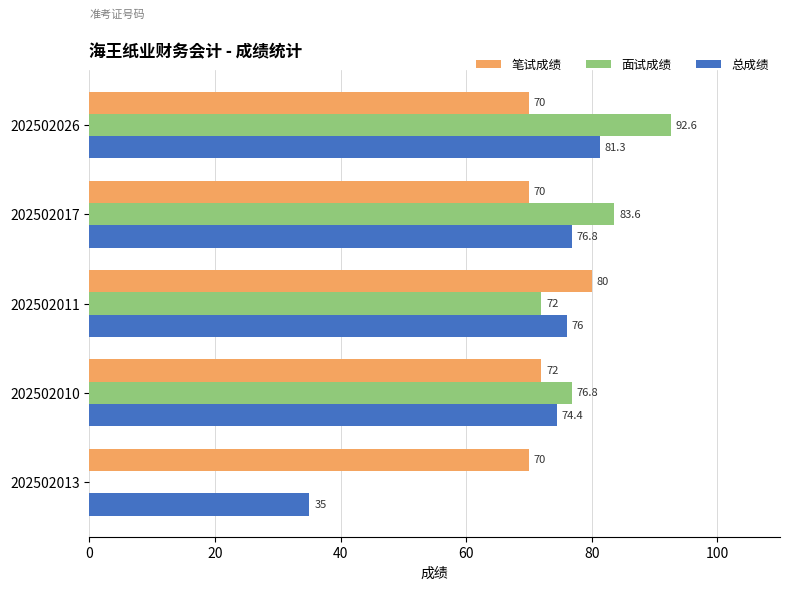

True or false: 总成绩 has a value of 74.4 at 202502010.

True